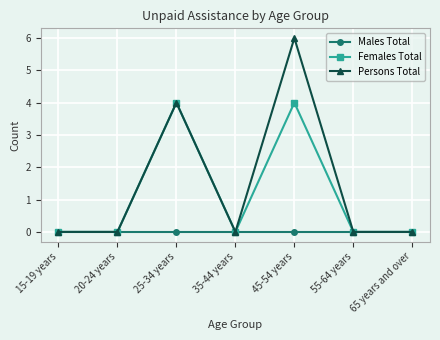

Which series has the largest range (max minus min)?

Persons Total